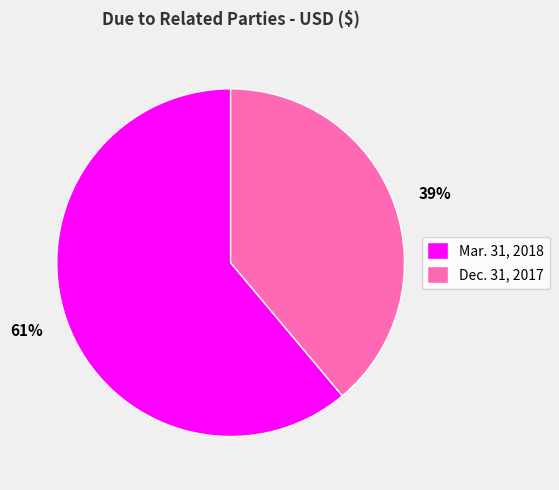

To the nearest percent, what portion does Mar. 31, 2018 represent?

61%